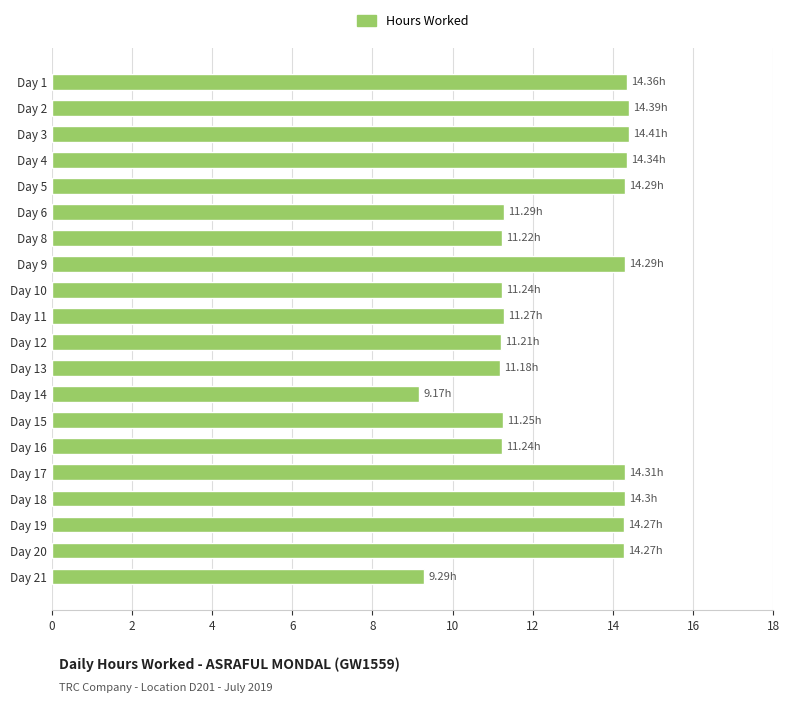

What is the change in value from Day 11 to Day 2?

+3.1